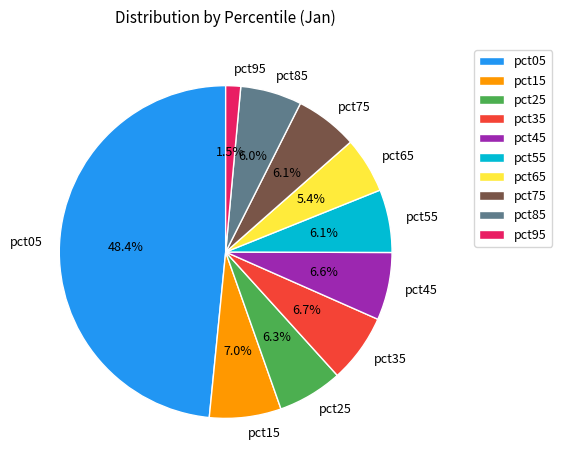

What percentage is NOT represented by pct95?

98.5%